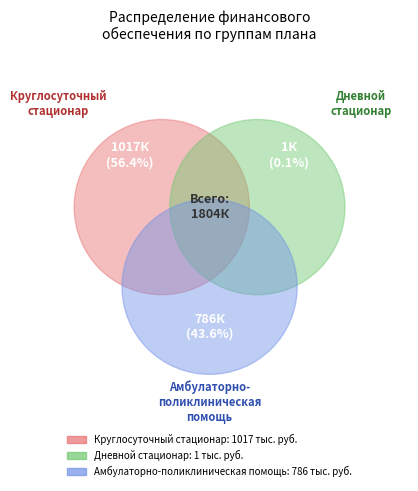

Combined, what portion of the pie is Дневной стационар and Круглосуточный стационар?

56.4%